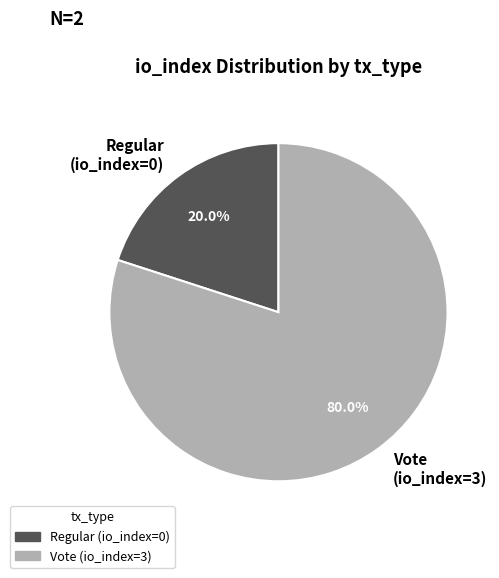

What is the majority slice?

Vote